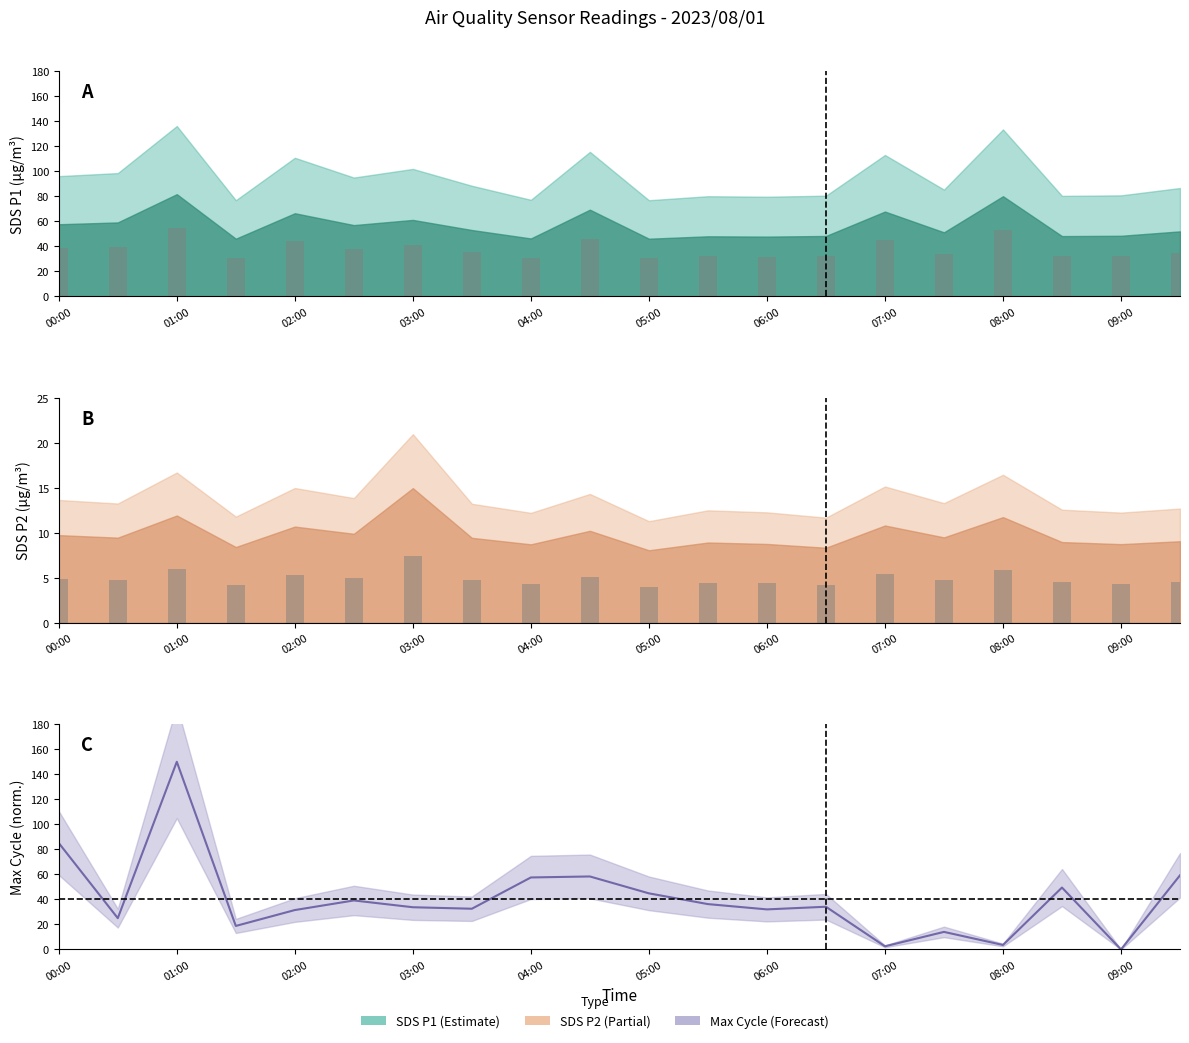

What is the difference between the maximum and minimum values in the SDS_P2 bars series?

3.5